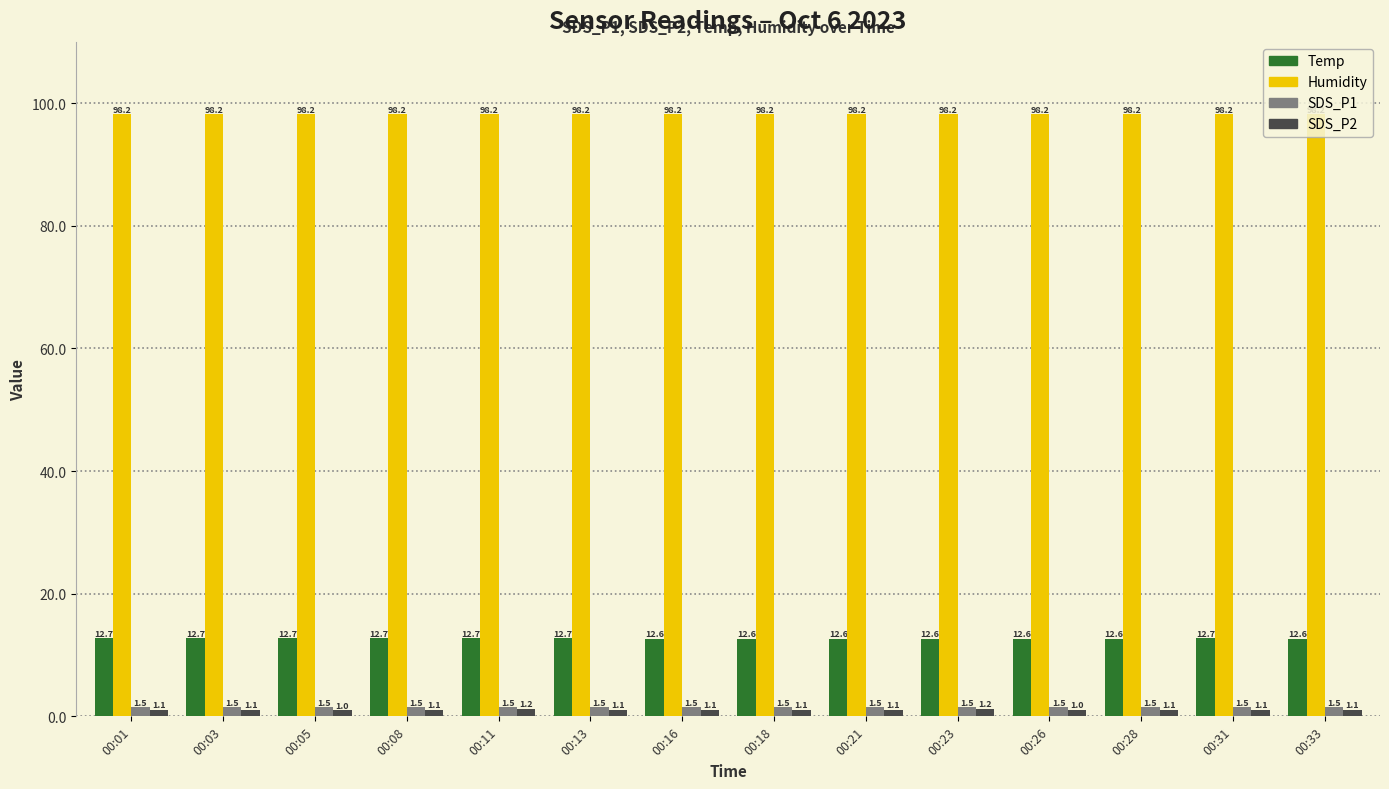

True or false: SDS_P2 has a value of 1.1 at 00:01.

True